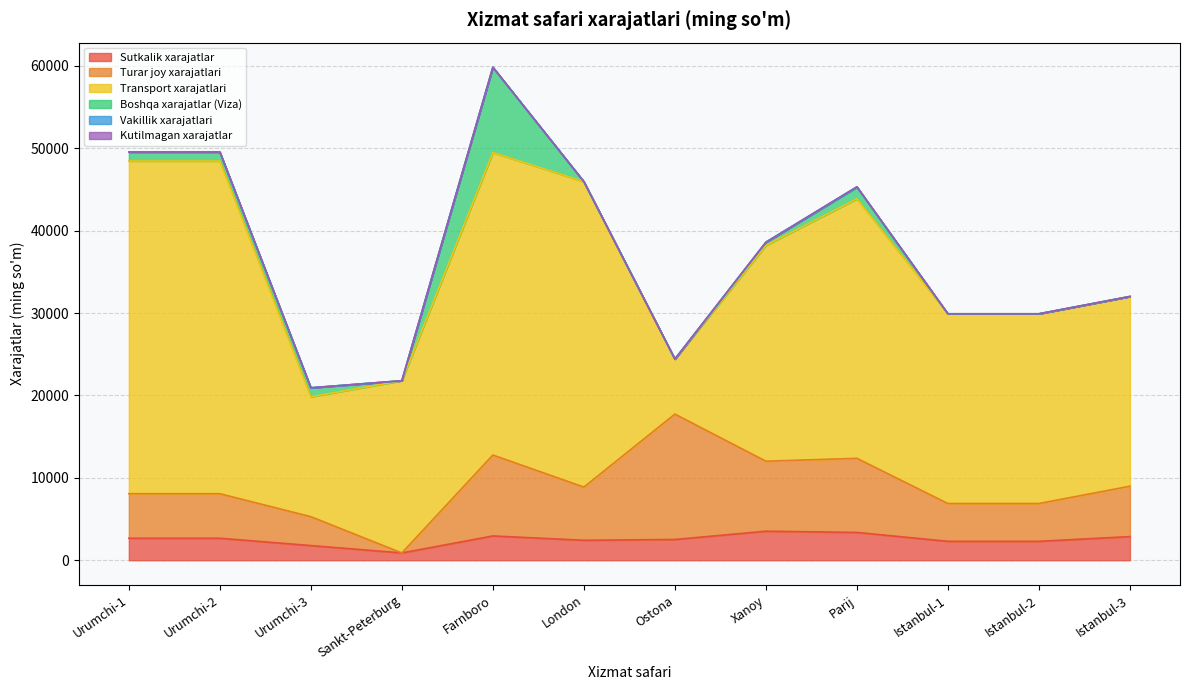

True or false: Boshqa xarajatlar (Viza) has more than 2 interior local peaks.

False